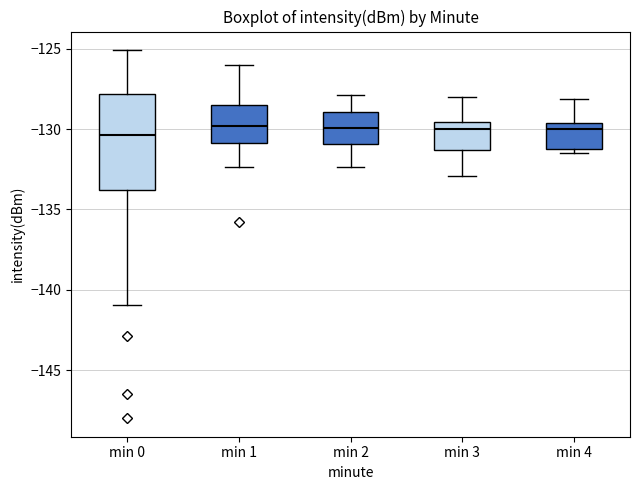

Where does the lower whisker of the box for min 3 end on the y-axis? The values are not printed on the chart, so give them approximately, as read against the axis.

-133.0